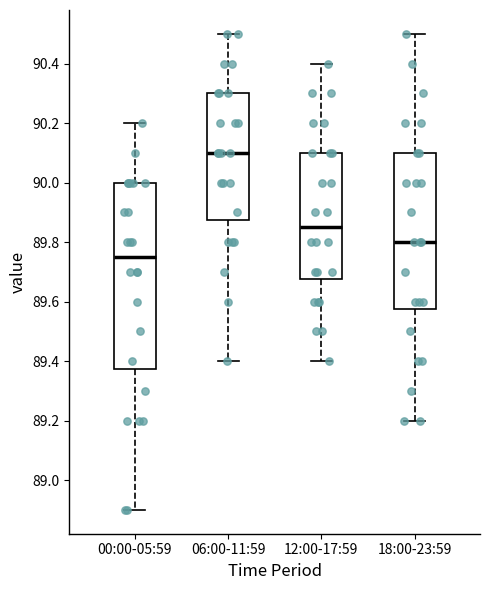

Which box is the tallest, from its lower edge to its upper edge?

00:00-05:59